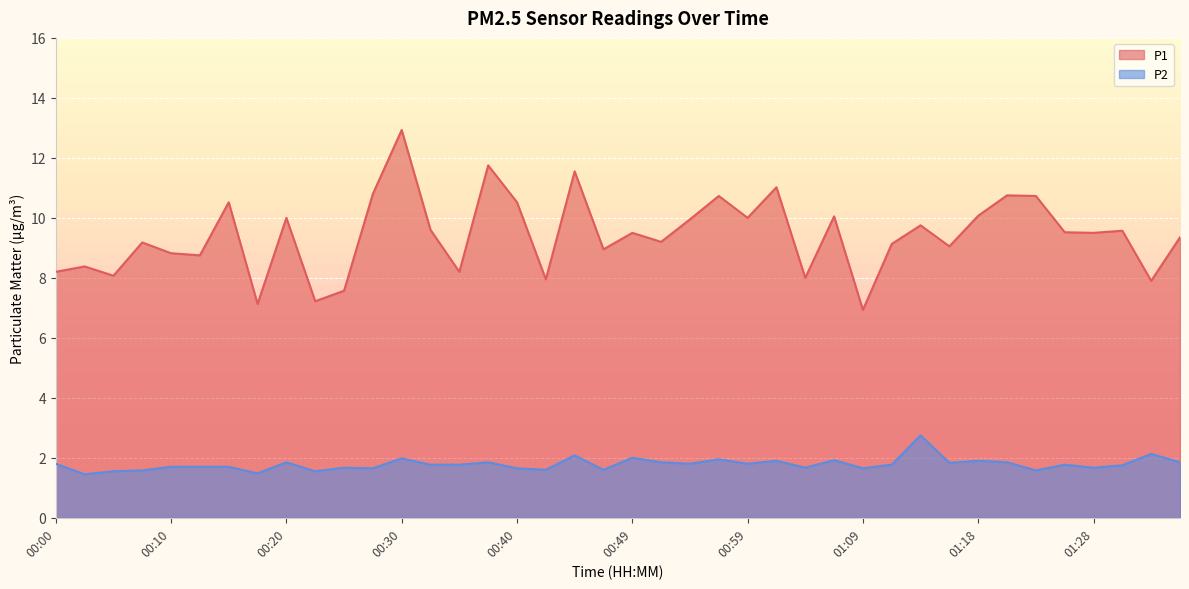

What is the label of the 2nd point from the right?

01:33